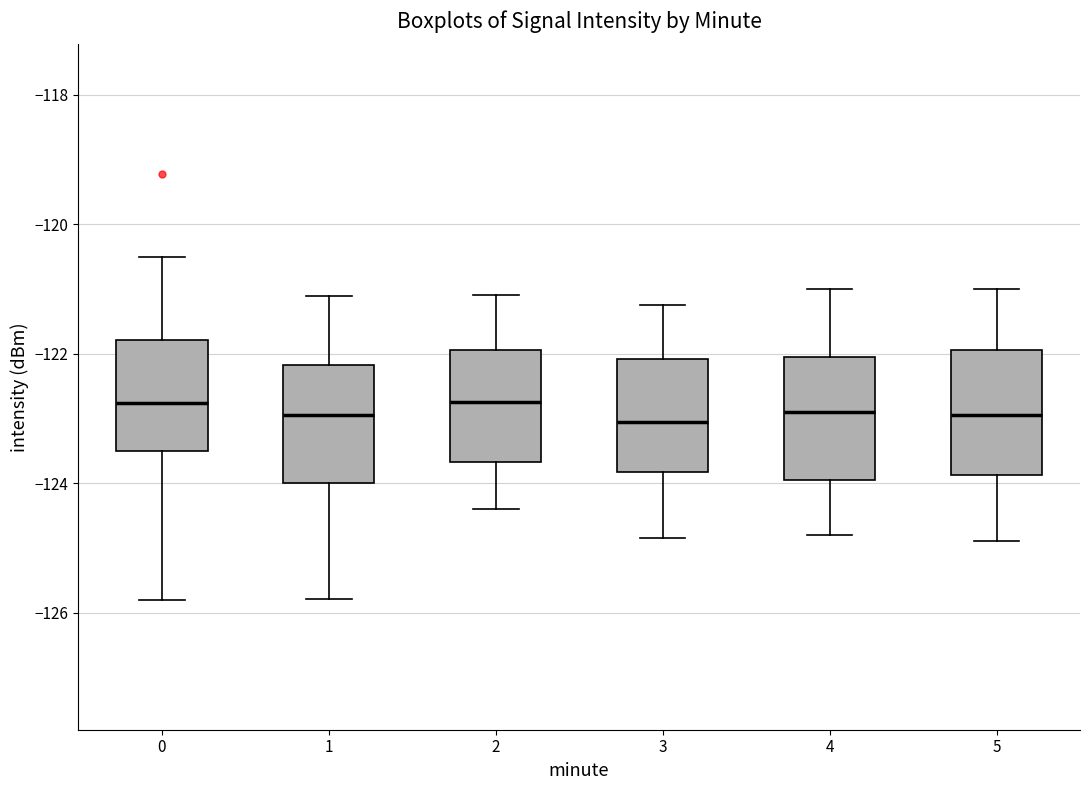

Where does the median line of the box at x = 5 sit on the y-axis? The values are not printed on the chart, so give them approximately, as read against the axis.

-123.0